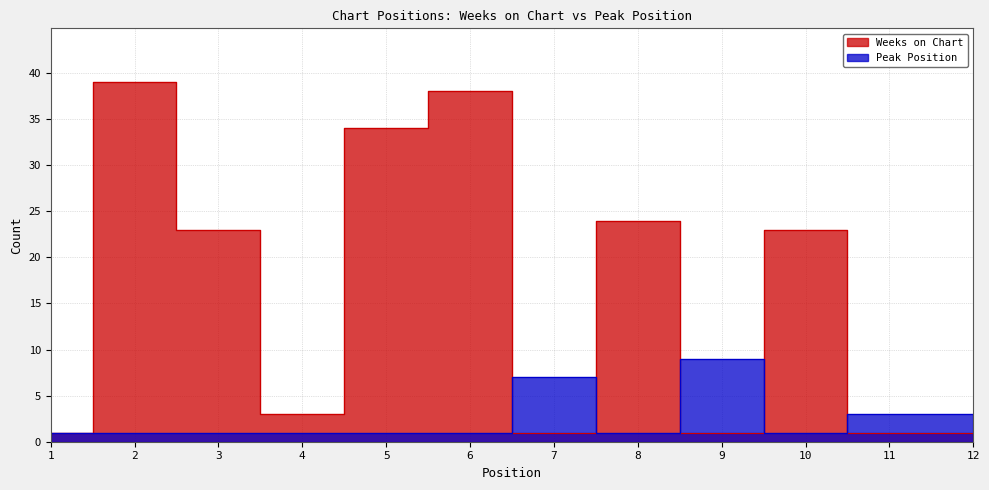

How many times do Peak Position and Weeks on Chart cross each other?

5